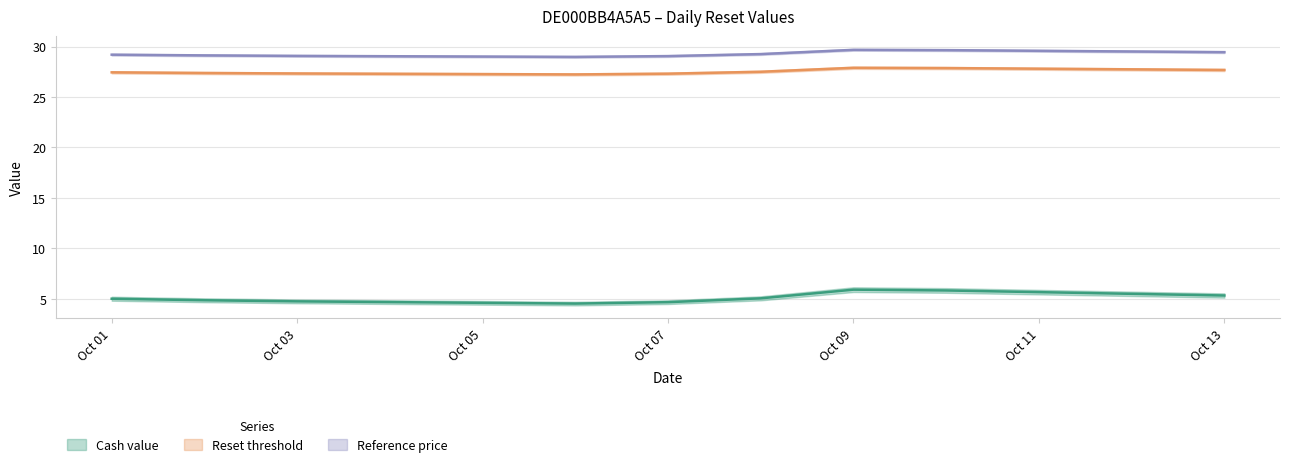

What is the average value of the Cash value series?

5.1